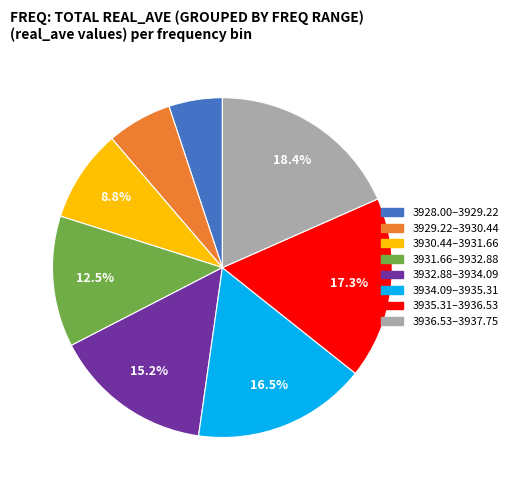

Is there a majority slice in this chart?

No